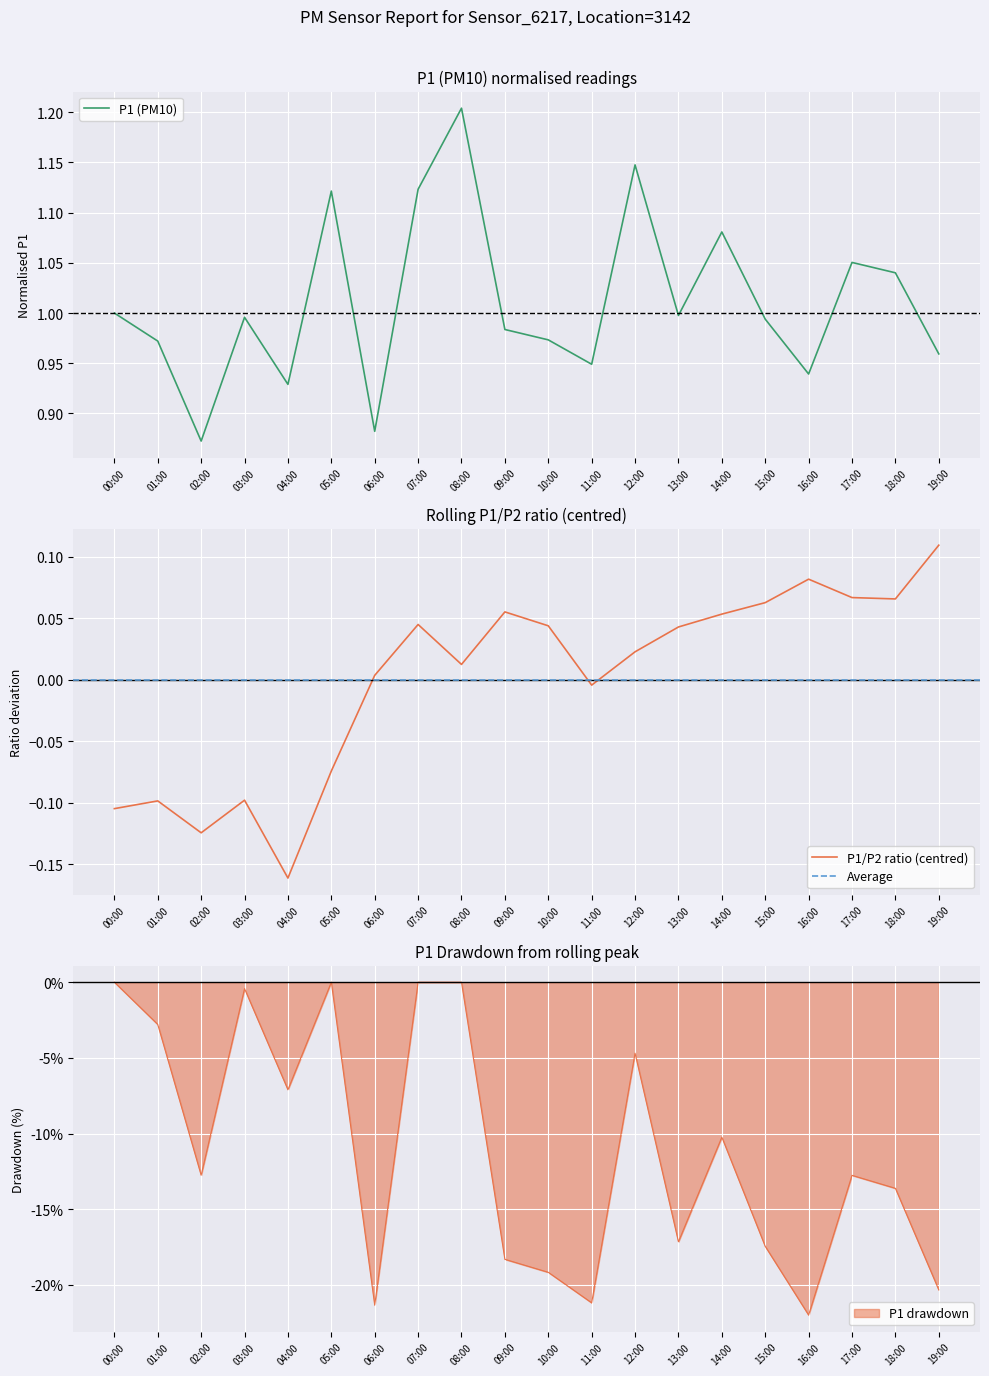

Where is the data nearest to the value 1?

00:00